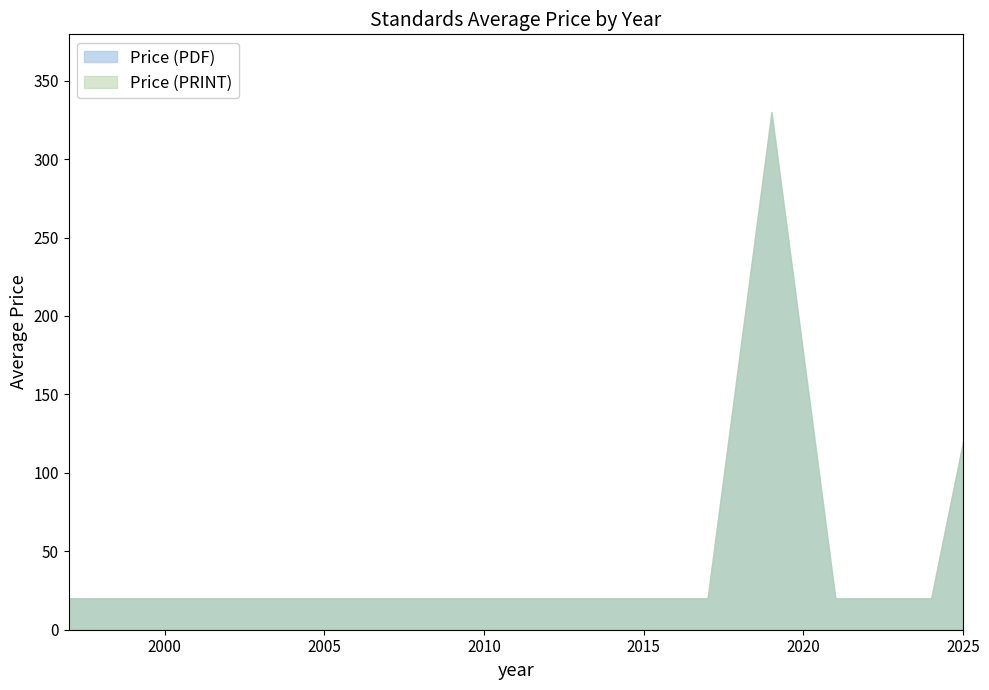

Read the Price (PRINT) value at 2001.

20.0